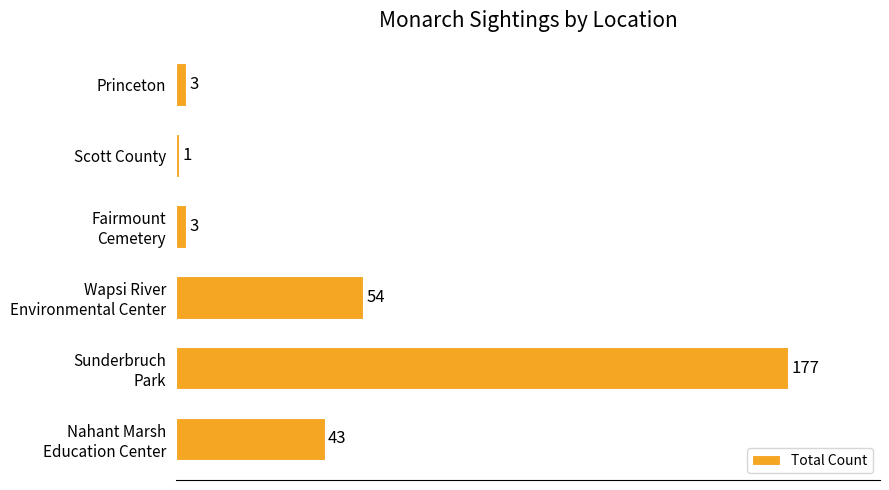

The value at Princeton is 3. True or false?

True